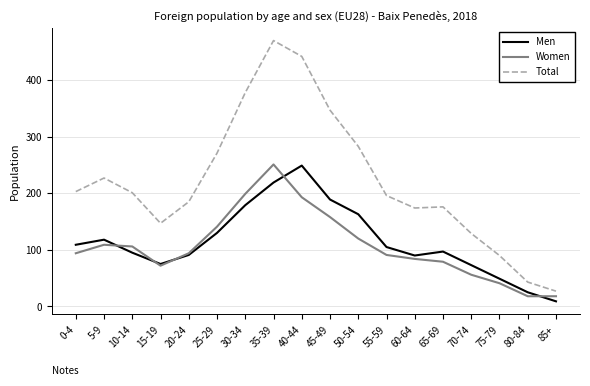

What is the sum of all Women values?

1924